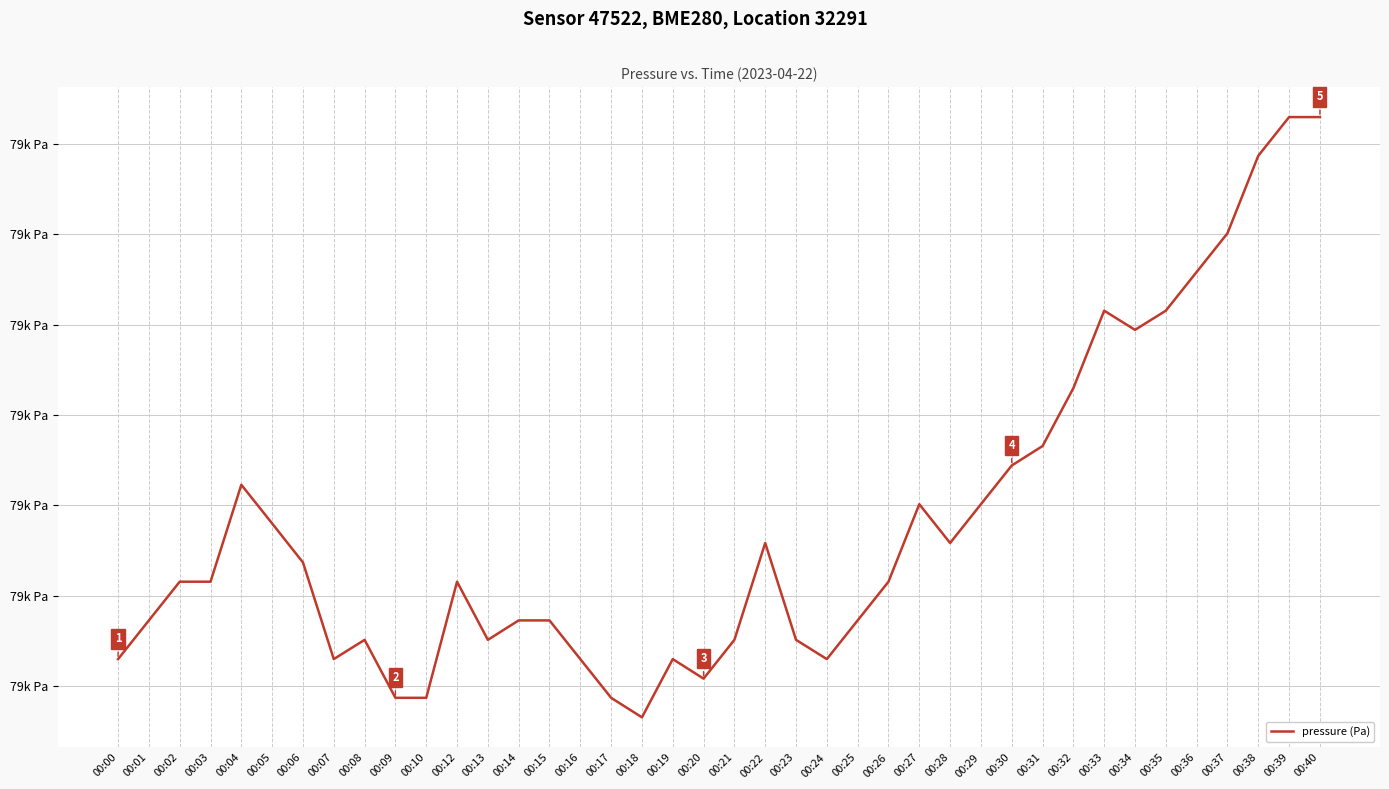

Where is the first local minimum?

00:07